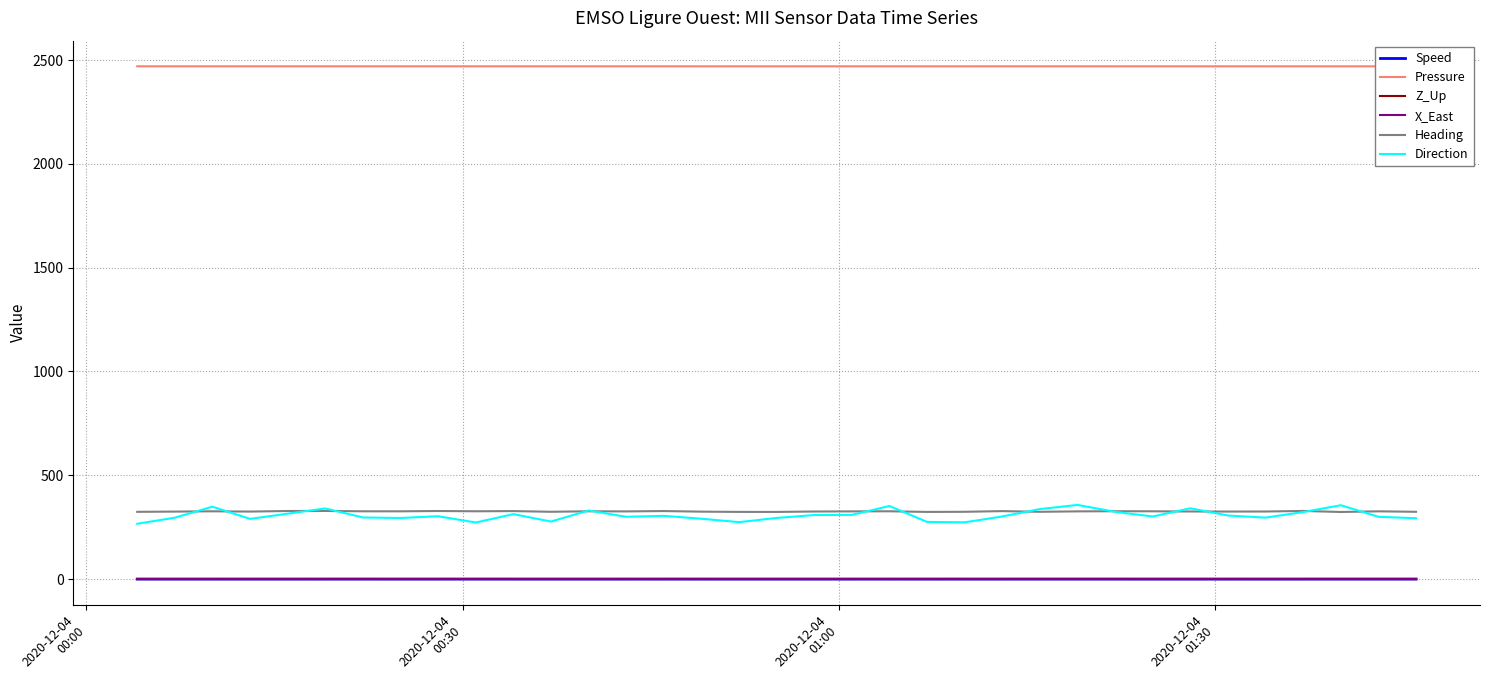

Which series has the widest spread of values?

Direction